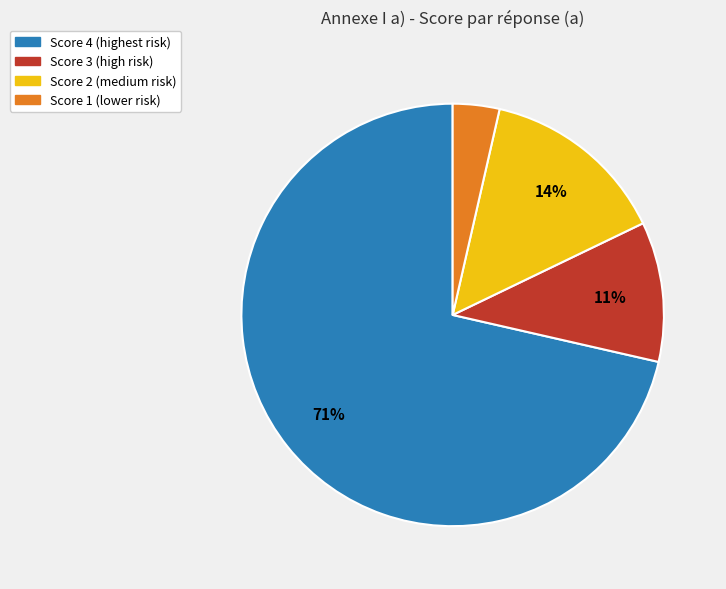

Combined, do Score 2 (medium risk) and Score 1 (lower risk) account for over 50%?

No